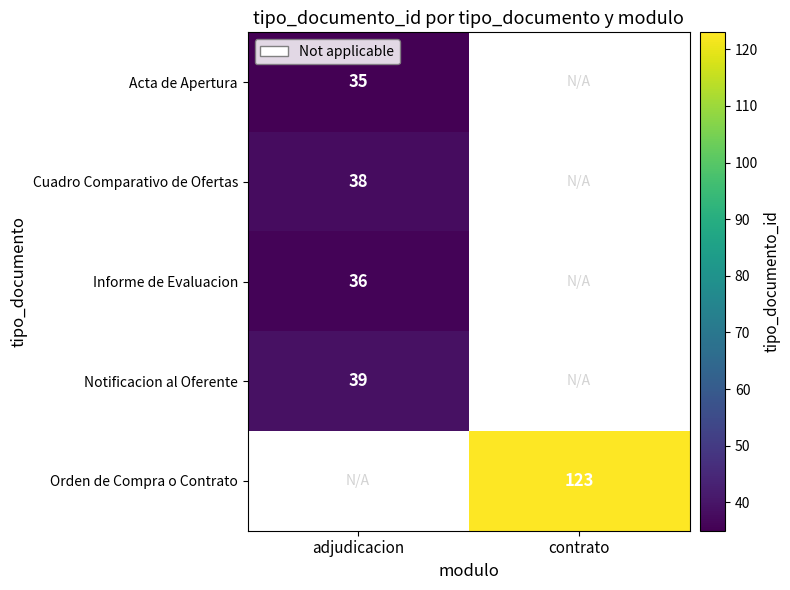

The Cuadro Comparativo de Ofertas series shows 56 at adjudicacion. True or false?

False